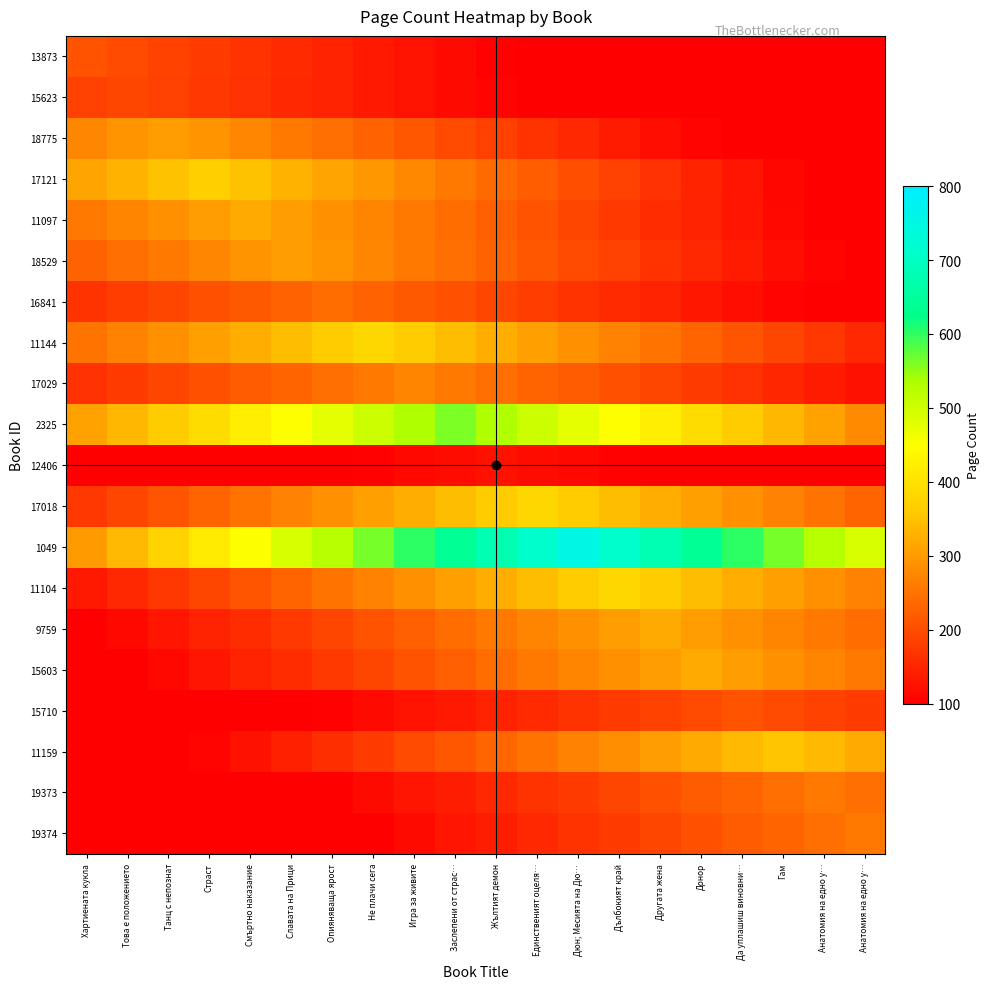

Reading right to left, list all the values displayed in this chart.

13873: Анатомия на едно у…=10.4	Анатомия на едно у…=20.8	Гам=31.2	Да уплашиш виновни…=41.6	Донор=52.0	Другата жена=62.4	Дълбокият край=72.8	Дюн; Месията на Дю…=83.2	Единственият оцеля…=93.6	Жълтият демон=104.0	Заслепени от страс…=114.4	Игра за живите=124.8	Не плачи сега=135.2	Опияняваща ярост=145.6	Славата на Прици=156.0	Смъртно наказание=166.4	Страст=176.8	Танц с непознат=187.2	Това е положението=197.6	Хартиената кукла=208.0
15623: Анатомия на едно у…=19.2	Анатомия на едно у…=28.8	Гам=38.4	Да уплашиш виновни…=48.0	Донор=57.6	Другата жена=67.2	Дълбокият край=76.8	Дюн; Месията на Дю…=86.4	Единственият оцеля…=96.0	Жълтият демон=105.6	Заслепени от страс…=115.2	Игра за живите=124.8	Не плачи сега=134.4	Опияняваща ярост=144.0	Славата на Прици=153.6	Смъртно наказание=163.2	Страст=172.8	Танц с непознат=182.4	Това е положението=192.0	Хартиената кукла=182.4
18775: Анатомия на едно у…=45.6	Анатомия на едно у…=60.8	Гам=76.0	Да уплашиш виновни…=91.2	Донор=106.4	Другата жена=121.6	Дълбокият край=136.8	Дюн; Месията на Дю…=152.0	Единственият оцеля…=167.2	Жълтият демон=182.4	Заслепени от страс…=197.6	Игра за живите=212.8	Не плачи сега=228.0	Опияняваща ярост=243.2	Славата на Прици=258.4	Смъртно наказание=273.6	Страст=288.8	Танц с непознат=304.0	Това е положението=288.8	Хартиената кукла=273.6
17121: Анатомия на едно у…=73.6	Анатомия на едно у…=92.0	Гам=110.4	Да уплашиш виновни…=128.8	Донор=147.2	Другата жена=165.6	Дълбокият край=184.0	Дюн; Месията на Дю…=202.4	Единственият оцеля…=220.8	Жълтият демон=239.2	Заслепени от страс…=257.6	Игра за живите=276.0	Не плачи сега=294.4	Опияняваща ярост=312.8	Славата на Прици=331.2	Смъртно наказание=349.6	Страст=368.0	Танц с непознат=349.6	Това е положението=331.2	Хартиената кукла=312.8
11097: Анатомия на едно у…=80.0	Анатомия на едно у…=96.0	Гам=112.0	Да уплашиш виновни…=128.0	Донор=144.0	Другата жена=160.0	Дълбокият край=176.0	Дюн; Месията на Дю…=192.0	Единственият оцеля…=208.0	Жълтият демон=224.0	Заслепени от страс…=240.0	Игра за живите=256.0	Не плачи сега=272.0	Опияняваща ярост=288.0	Славата на Прици=304.0	Смъртно наказание=320.0	Страст=304.0	Танц с непознат=288.0	Това е положението=272.0	Хартиената кукла=256.0
18529: Анатомия на едно у…=91.2	Анатомия на едно у…=106.4	Гам=121.6	Да уплашиш виновни…=136.8	Донор=152.0	Другата жена=167.2	Дълбокият край=182.4	Дюн; Месията на Дю…=197.6	Единственият оцеля…=212.8	Жълтият демон=228.0	Заслепени от страс…=243.2	Игра за живите=258.4	Не плачи сега=273.6	Опияняваща ярост=288.8	Славата на Прици=304.0	Смъртно наказание=288.8	Страст=273.6	Танц с непознат=258.4	Това е положението=243.2	Хартиената кукла=228.0
16841: Анатомия на едно у…=84.0	Анатомия на едно у…=96.0	Гам=108.0	Да уплашиш виновни…=120.0	Донор=132.0	Другата жена=144.0	Дълбокият край=156.0	Дюн; Месията на Дю…=168.0	Единственият оцеля…=180.0	Жълтият демон=192.0	Заслепени от страс…=204.0	Игра за живите=216.0	Не плачи сега=228.0	Опияняваща ярост=240.0	Славата на Прици=228.0	Смъртно наказание=216.0	Страст=204.0	Танц с непознат=192.0	Това е положението=180.0	Хартиената кукла=168.0
11144: Анатомия на едно у…=153.6	Анатомия на едно у…=172.8	Гам=192.0	Да уплашиш виновни…=211.2	Донор=230.4	Другата жена=249.6	Дълбокият край=268.8	Дюн; Месията на Дю…=288.0	Единственият оцеля…=307.2	Жълтият демон=326.4	Заслепени от страс…=345.6	Игра за живите=364.8	Не плачи сега=384.0	Опияняваща ярост=364.8	Славата на Прици=345.6	Смъртно наказание=326.4	Страст=307.2	Танц с непознат=288.0	Това е положението=268.8	Хартиената кукла=249.6
17029: Анатомия на едно у…=122.4	Анатомия на едно у…=136.0	Гам=149.6	Да уплашиш виновни…=163.2	Донор=176.8	Другата жена=190.4	Дълбокият край=204.0	Дюн; Месията на Дю…=217.6	Единственият оцеля…=231.2	Жълтият демон=244.8	Заслепени от страс…=258.4	Игра за живите=272.0	Не плачи сега=258.4	Опияняваща ярост=244.8	Славата на Прици=231.2	Смъртно наказание=217.6	Страст=204.0	Танц с непознат=190.4	Това е положението=176.8	Хартиената кукла=163.2
2325: Анатомия на едно у…=280.0	Анатомия на едно у…=308.0	Гам=336.0	Да уплашиш виновни…=364.0	Донор=392.0	Другата жена=420.0	Дълбокият край=448.0	Дюн; Месията на Дю…=476.0	Единственият оцеля…=504.0	Жълтият демон=532.0	Заслепени от страс…=560.0	Игра за живите=532.0	Не плачи сега=504.0	Опияняваща ярост=476.0	Славата на Прици=448.0	Смъртно наказание=420.0	Страст=392.0	Танц с непознат=364.0	Това е положението=336.0	Хартиената кукла=308.0
12406: Анатомия на едно у…=68.2	Анатомия на едно у…=74.4	Гам=80.6	Да уплашиш виновни…=86.8	Донор=93.0	Другата жена=99.2	Дълбокият край=105.4	Дюн; Месията на Дю…=111.6	Единственият оцеля…=117.8	Жълтият демон=124.0	Заслепени от страс…=117.8	Игра за живите=111.6	Не плачи сега=105.4	Опияняваща ярост=99.2	Славата на Прици=93.0	Смъртно наказание=86.8	Страст=80.6	Танц с непознат=74.4	Това е положението=68.2	Хартиената кукла=62.0
17018: Анатомия на едно у…=230.4	Анатомия на едно у…=249.6	Гам=268.8	Да уплашиш виновни…=288.0	Донор=307.2	Другата жена=326.4	Дълбокият край=345.6	Дюн; Месията на Дю…=364.8	Единственият оцеля…=384.0	Жълтият демон=364.8	Заслепени от страс…=345.6	Игра за живите=326.4	Не плачи сега=307.2	Опияняваща ярост=288.0	Славата на Прици=268.8	Смъртно наказание=249.6	Страст=230.4	Танц с непознат=211.2	Това е положението=192.0	Хартиената кукла=172.8
1049: Анатомия на едно у…=488.8	Анатомия на едно у…=526.4	Гам=564.0	Да уплашиш виновни…=601.6	Донор=639.2	Другата жена=676.8	Дълбокият край=714.4	Дюн; Месията на Дю…=752.0	Единственият оцеля…=714.4	Жълтият демон=676.8	Заслепени от страс…=639.2	Игра за живите=601.6	Не плачи сега=564.0	Опияняваща ярост=526.4	Славата на Прици=488.8	Смъртно наказание=451.2	Страст=413.6	Танц с непознат=376.0	Това е положението=338.4	Хартиената кукла=300.8
11104: Анатомия на едно у…=268.8	Анатомия на едно у…=288.0	Гам=307.2	Да уплашиш виновни…=326.4	Донор=345.6	Другата жена=364.8	Дълбокият край=384.0	Дюн; Месията на Дю…=364.8	Единственият оцеля…=345.6	Жълтият демон=326.4	Заслепени от страс…=307.2	Игра за живите=288.0	Не плачи сега=268.8	Опияняваща ярост=249.6	Славата на Прици=230.4	Смъртно наказание=211.2	Страст=192.0	Танц с непознат=172.8	Това е положението=153.6	Хартиената кукла=134.4
9759: Анатомия на едно у…=240.0	Анатомия на едно у…=256.0	Гам=272.0	Да уплашиш виновни…=288.0	Донор=304.0	Другата жена=320.0	Дълбокият край=304.0	Дюн; Месията на Дю…=288.0	Единственият оцеля…=272.0	Жълтият демон=256.0	Заслепени от страс…=240.0	Игра за живите=224.0	Не плачи сега=208.0	Опияняваща ярост=192.0	Славата на Прици=176.0	Смъртно наказание=160.0	Страст=144.0	Танц с непознат=128.0	Това е положението=112.0	Хартиената кукла=96.0
15603: Анатомия на едно у…=256.0	Анатомия на едно у…=272.0	Гам=288.0	Да уплашиш виновни…=304.0	Донор=320.0	Другата жена=304.0	Дълбокият край=288.0	Дюн; Месията на Дю…=272.0	Единственият оцеля…=256.0	Жълтият демон=240.0	Заслепени от страс…=224.0	Игра за живите=208.0	Не плачи сега=192.0	Опияняваща ярост=176.0	Славата на Прици=160.0	Смъртно наказание=144.0	Страст=128.0	Танц с непознат=112.0	Това е положението=96.0	Хартиената кукла=80.0
15710: Анатомия на едно у…=176.8	Анатомия на едно у…=187.2	Гам=197.6	Да уплашиш виновни…=208.0	Донор=197.6	Другата жена=187.2	Дълбокият край=176.8	Дюн; Месията на Дю…=166.4	Единственият оцеля…=156.0	Жълтият демон=145.6	Заслепени от страс…=135.2	Игра за живите=124.8	Не плачи сега=114.4	Опияняваща ярост=104.0	Славата на Прици=93.6	Смъртно наказание=83.2	Страст=72.8	Танц с непознат=62.4	Това е положението=52.0	Хартиената кукла=41.6
11159: Анатомия на едно у…=320.4	Анатомия на едно у…=338.2	Гам=356.0	Да уплашиш виновни…=338.2	Донор=320.4	Другата жена=302.6	Дълбокият край=284.8	Дюн; Месията на Дю…=267.0	Единственият оцеля…=249.2	Жълтият демон=231.4	Заслепени от страс…=213.6	Игра за живите=195.8	Не плачи сега=178.0	Опияняваща ярост=160.2	Славата на Прици=142.4	Смъртно наказание=124.6	Страст=106.8	Танц с непознат=89.0	Това е положението=71.2	Хартиената кукла=53.4
19373: Анатомия на едно у…=243.2	Анатомия на едно у…=256.0	Гам=243.2	Да уплашиш виновни…=230.4	Донор=217.6	Другата жена=204.8	Дълбокият край=192.0	Дюн; Месията на Дю…=179.2	Единственият оцеля…=166.4	Жълтият демон=153.6	Заслепени от страс…=140.8	Игра за живите=128.0	Не плачи сега=115.2	Опияняваща ярост=102.4	Славата на Прици=89.6	Смъртно наказание=76.8	Страст=64.0	Танц с непознат=51.2	Това е положението=38.4	Хартиената кукла=25.6
19374: Анатомия на едно у…=256.0	Анатомия на едно у…=243.2	Гам=230.4	Да уплашиш виновни…=217.6	Донор=204.8	Другата жена=192.0	Дълбокият край=179.2	Дюн; Месията на Дю…=166.4	Единственият оцеля…=153.6	Жълтият демон=140.8	Заслепени от страс…=128.0	Игра за живите=115.2	Не плачи сега=102.4	Опияняваща ярост=89.6	Славата на Прици=76.8	Смъртно наказание=64.0	Страст=51.2	Танц с непознат=38.4	Това е положението=25.6	Хартиената кукла=12.8